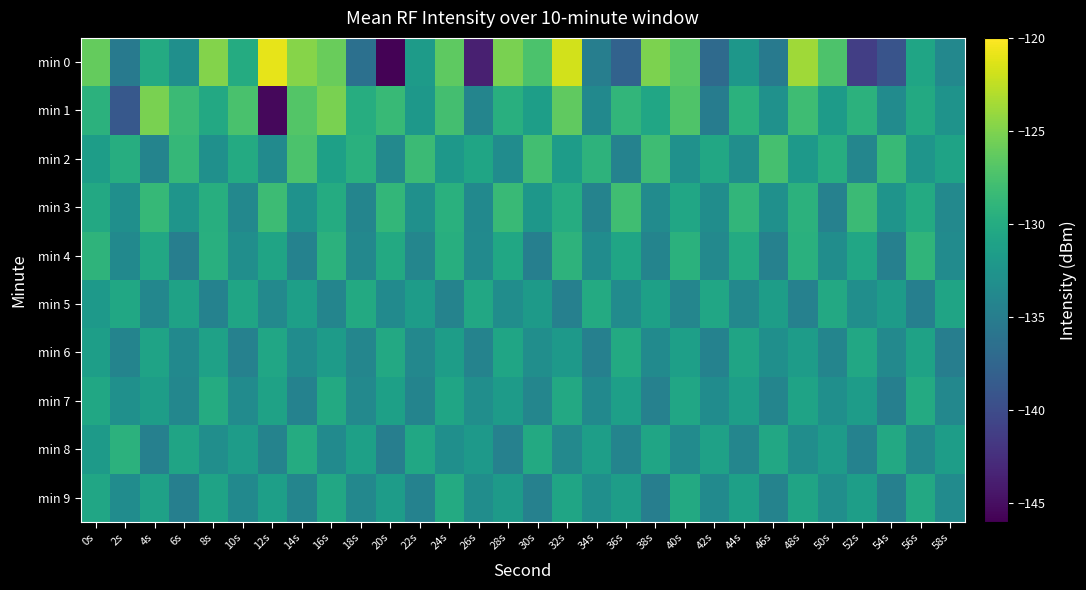

Which series changed the most between 18s and 20s?

min 0